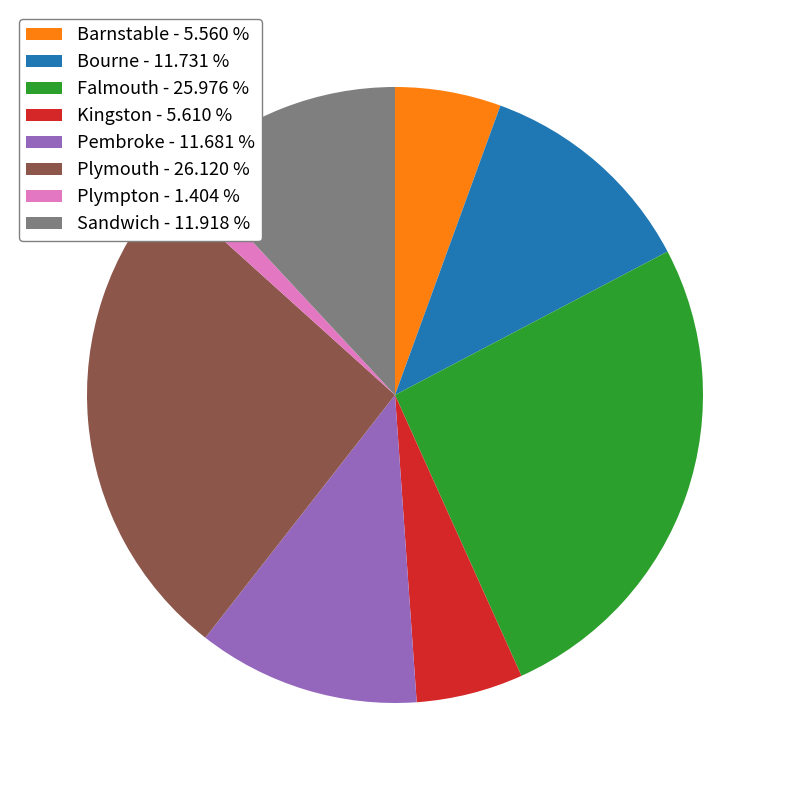

Is the sum of Falmouth - 25.976 % and Plymouth - 26.120 % greater than half?

Yes